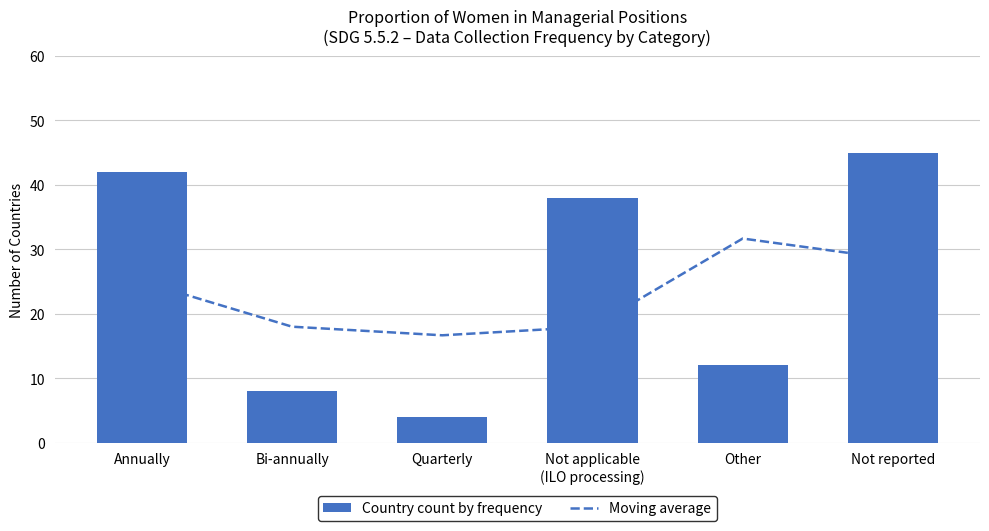

What is the spread (max minus min) of values at Other?

19.7